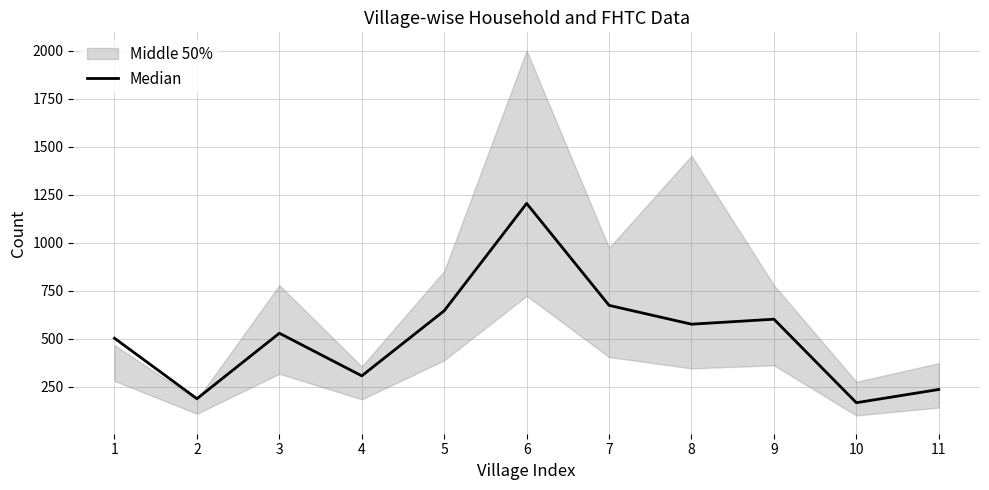

The value at 3 is 147. True or false?

False